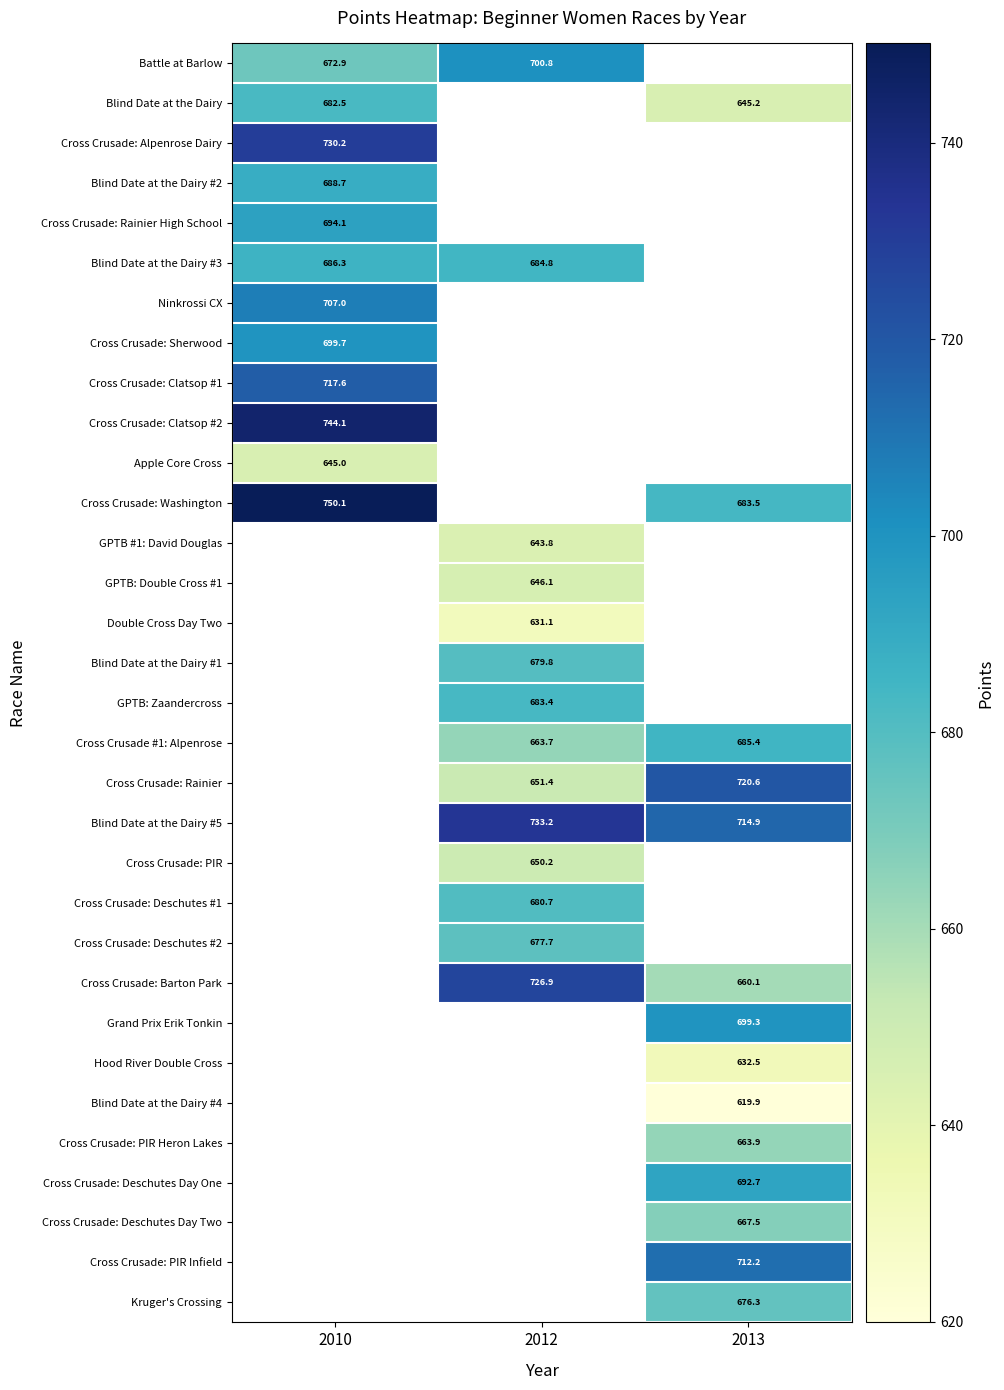

Between 2012 and 2010, which is larger?

2012